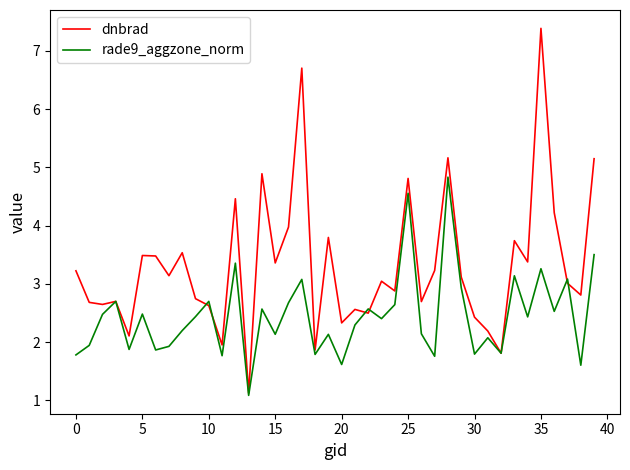

Which series has the largest range (max minus min)?

dnbrad